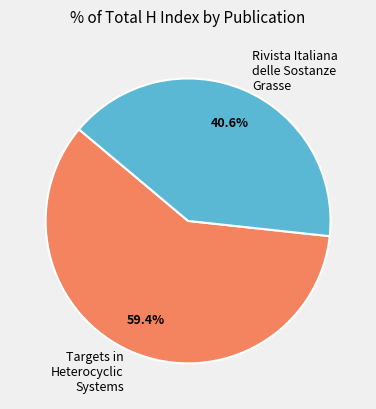

Count the number of slices in the pie.

2